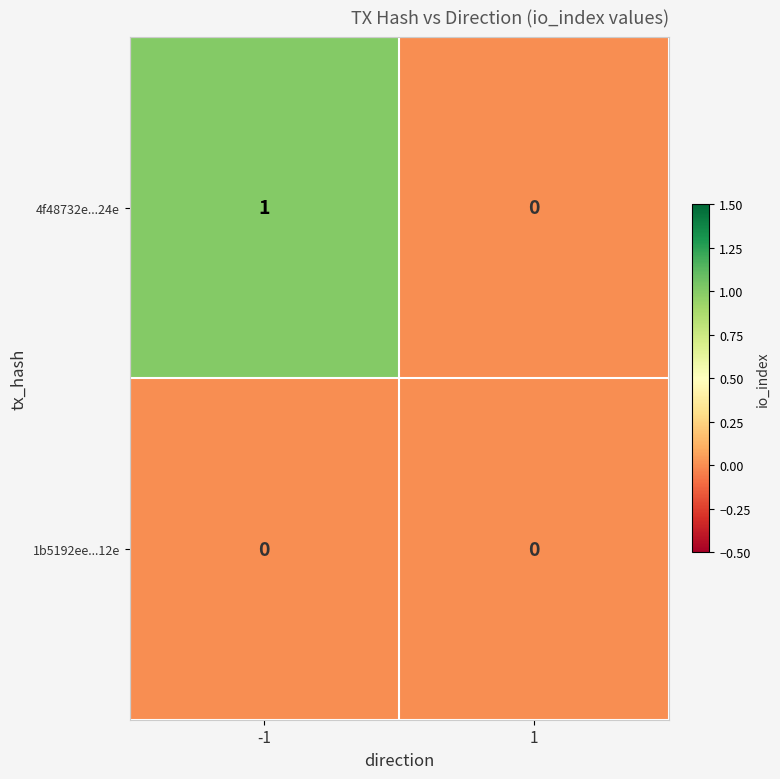

How many data points in 4f48732e...24e are less than 1?

1